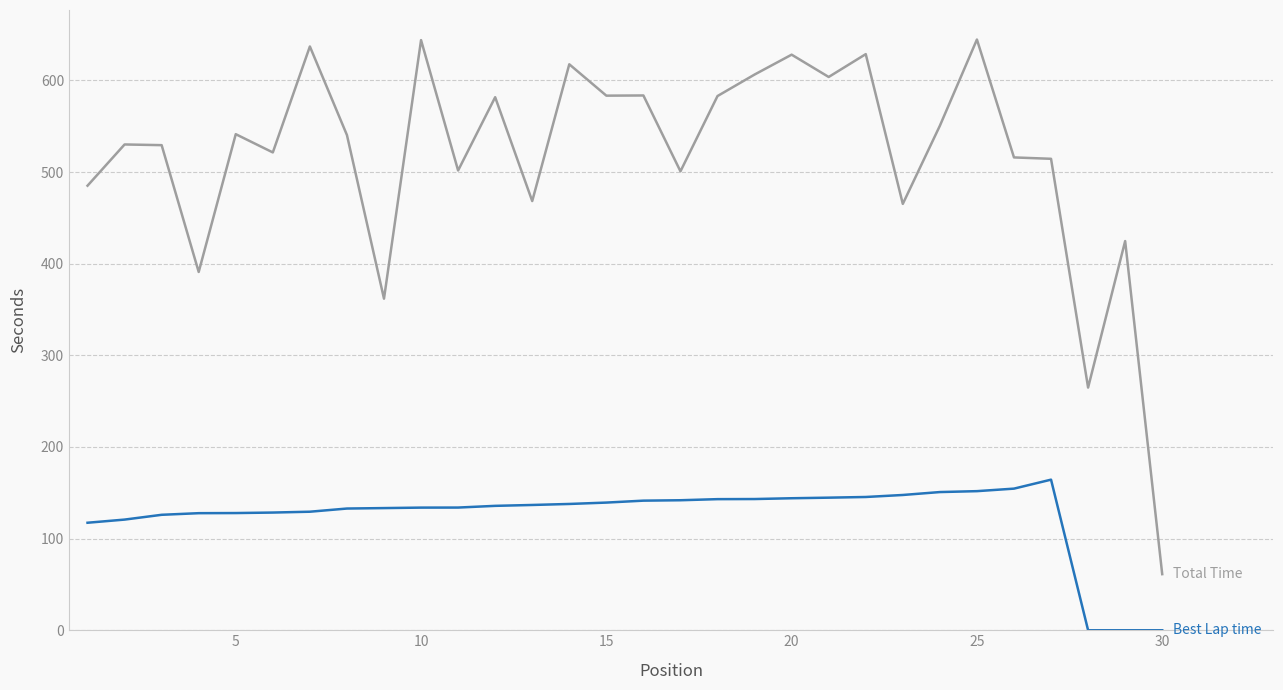

What is the greatest value displayed?

644.6